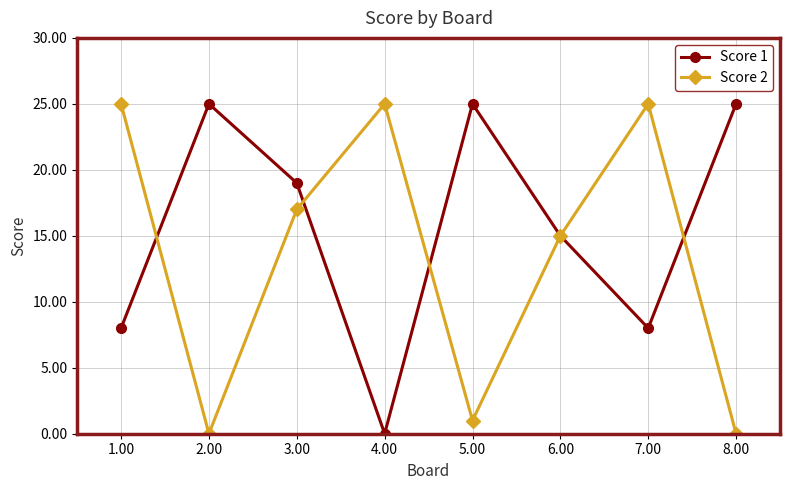

What is the sum of all Score 1 values?

125